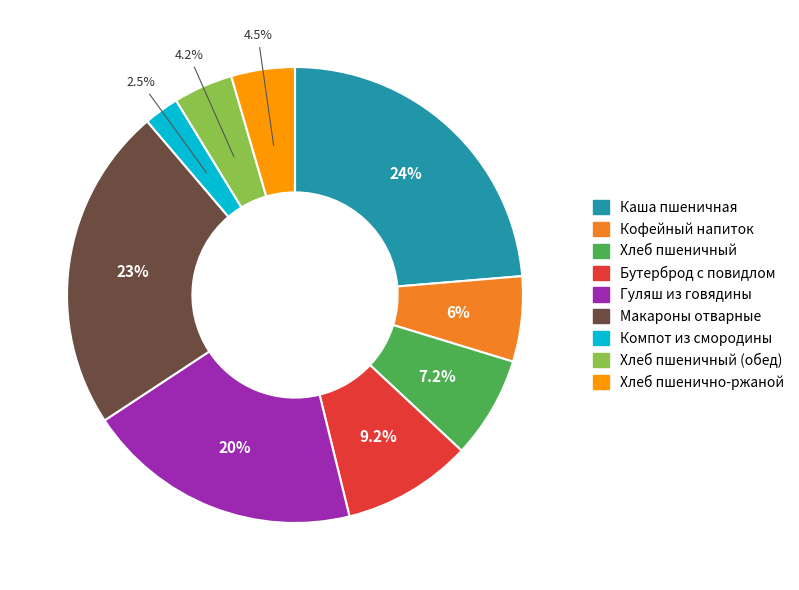

Is there a majority slice in this chart?

No